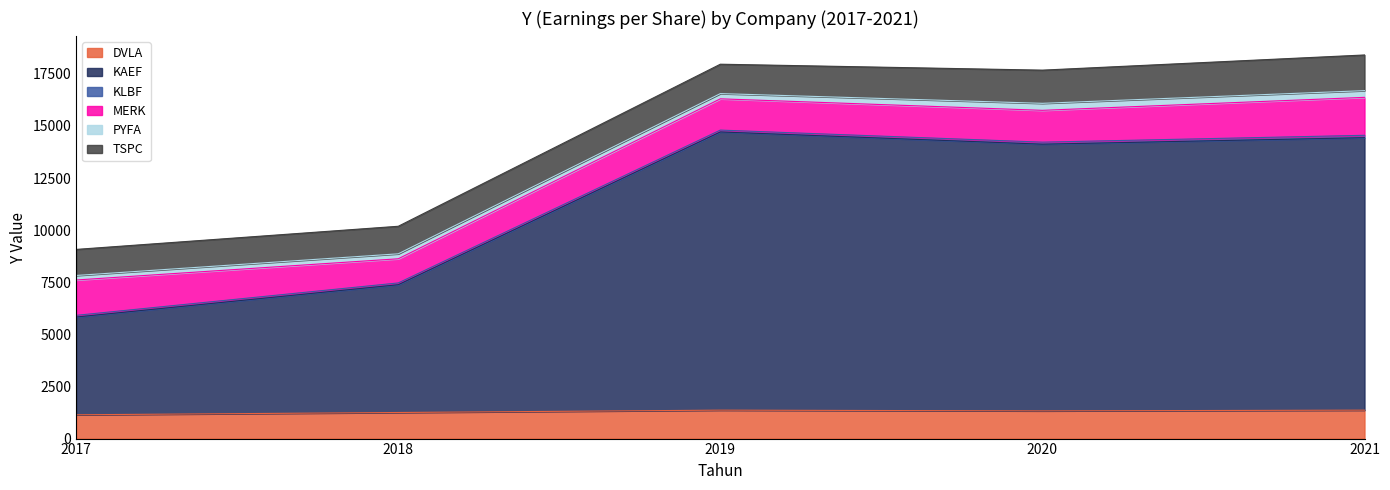

What is the sum of the TSPC values at 2017 and 2018?

2571.6